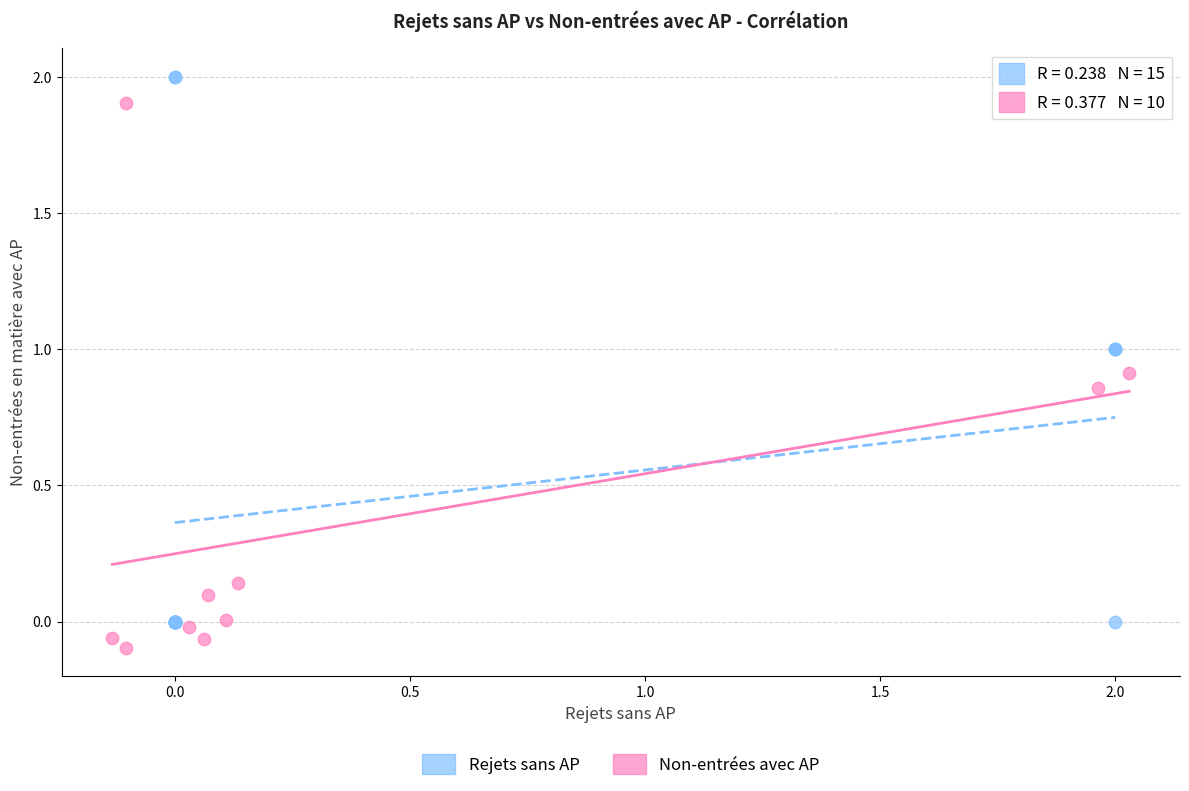

Which series contains the highest Y value?

Rejets sans AP